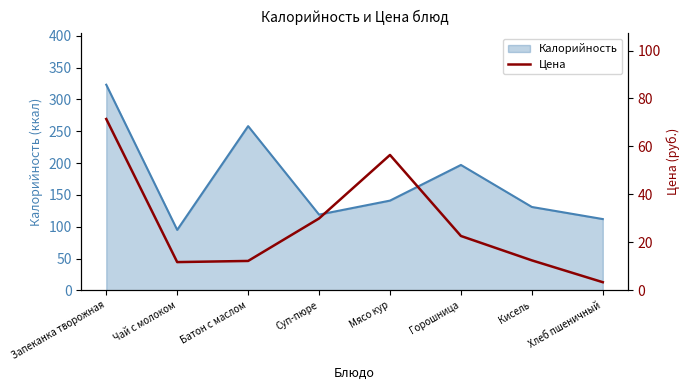

What is the minimum value shown in the chart?

3.4